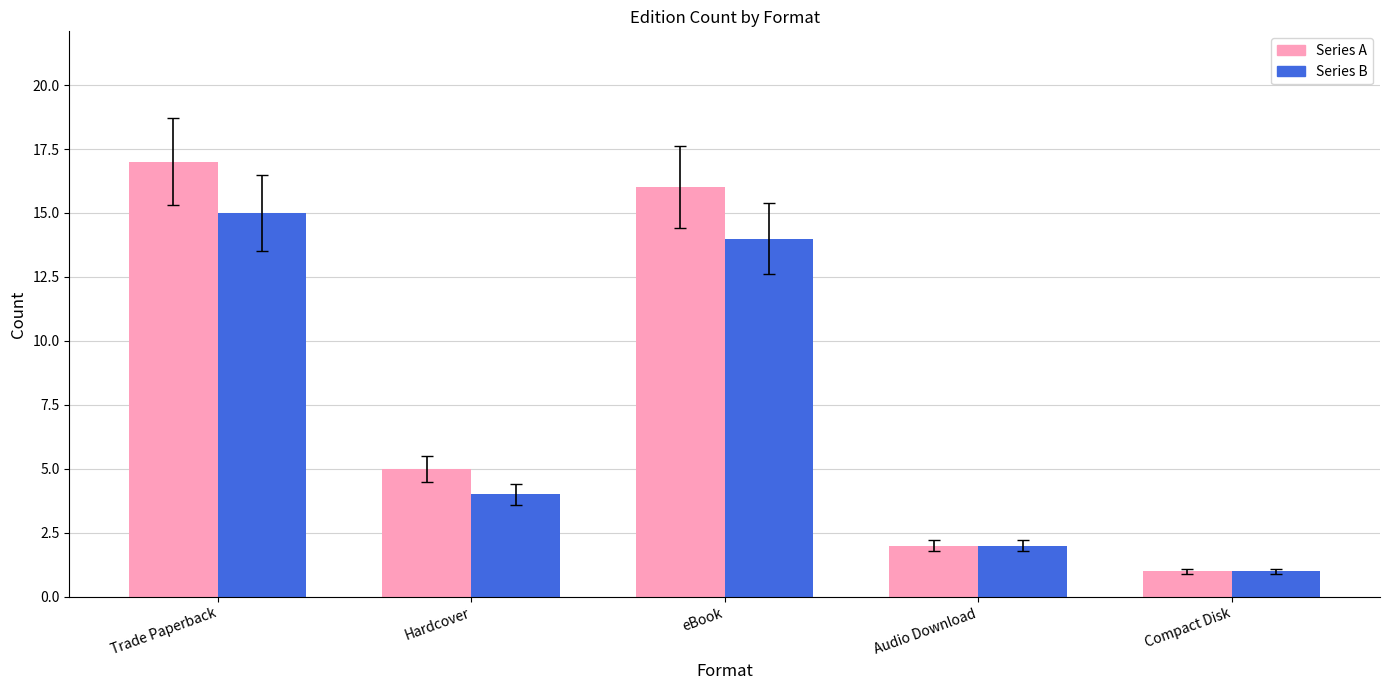

List the series in order of their overall mean, lowest first.

Series B, Series A